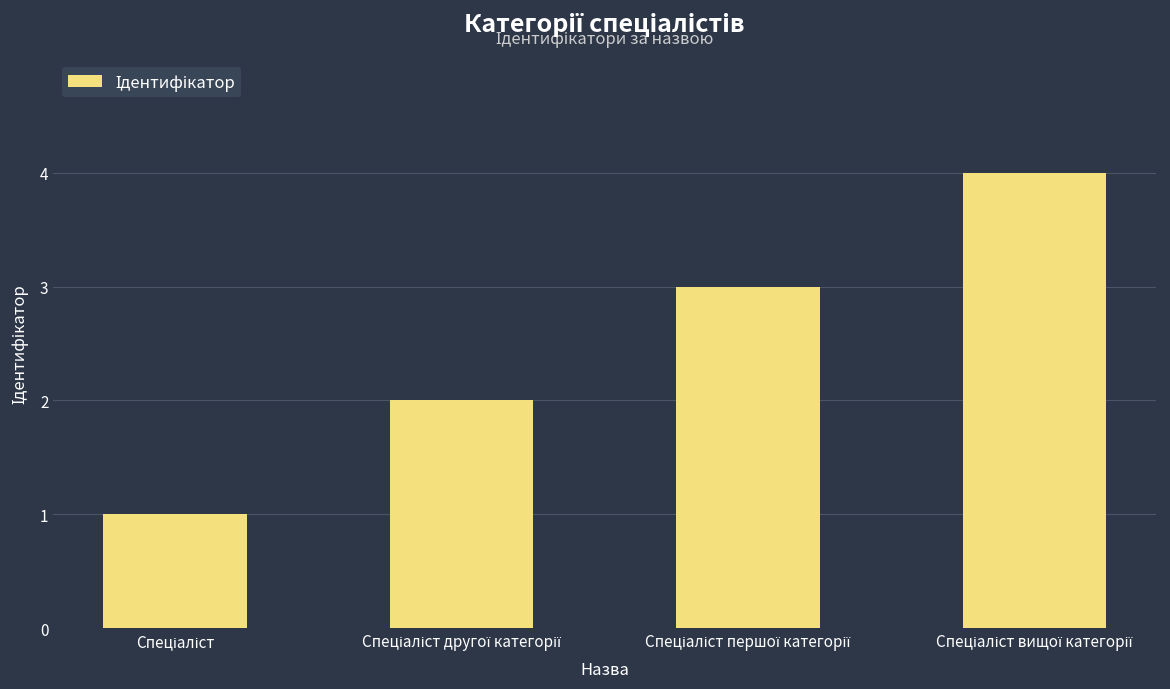

What is the maximum value shown in the chart?

4